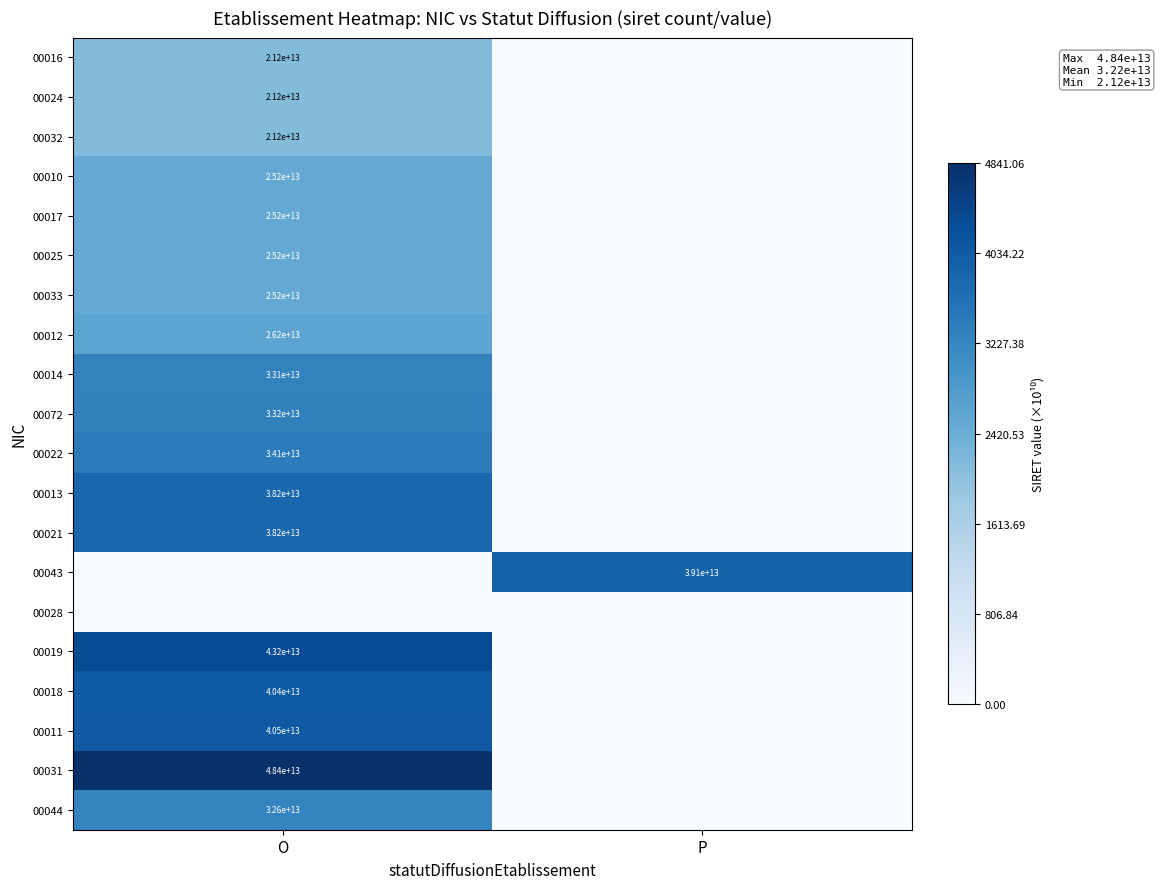

The value of 00011 at O is 69222247283771. True or false?

False